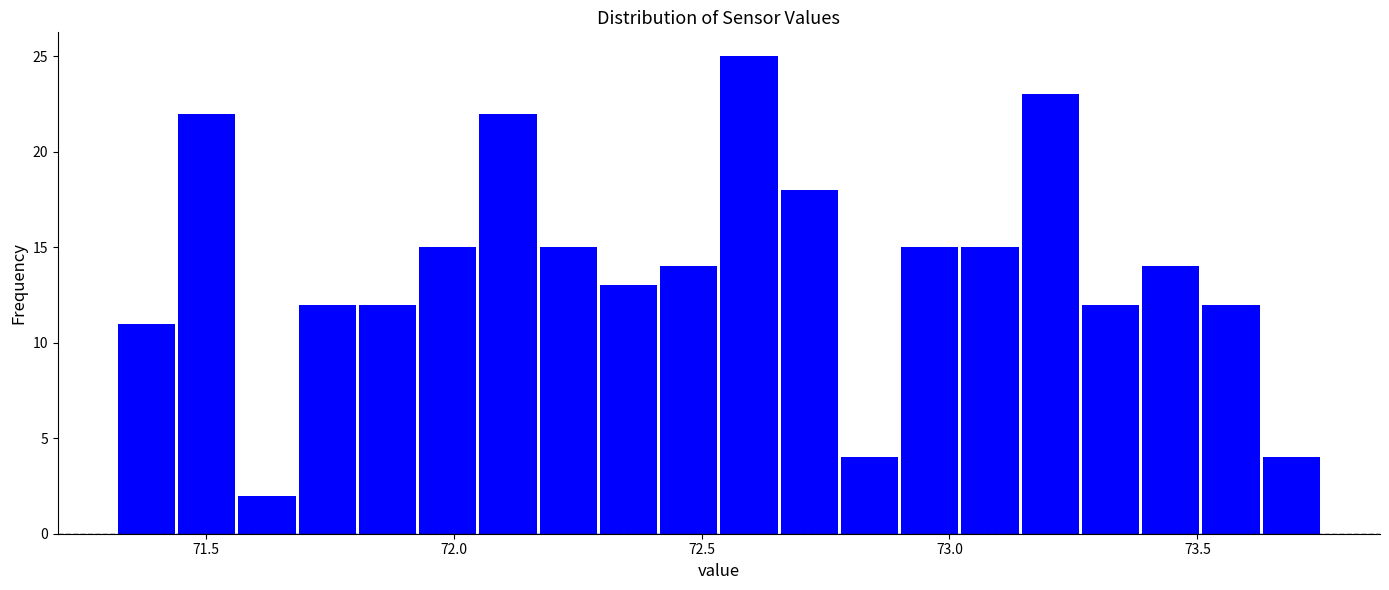

Around what value on the x-axis is the tallest bar? Give the approximate position of its centre, as read against the axis.

72.60